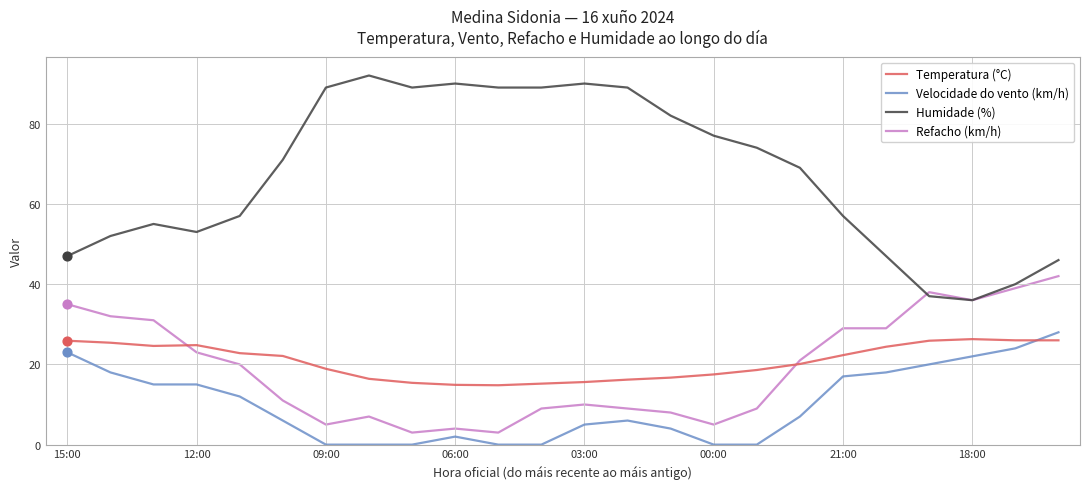

Which series has the largest range (max minus min)?

Humidade (%)